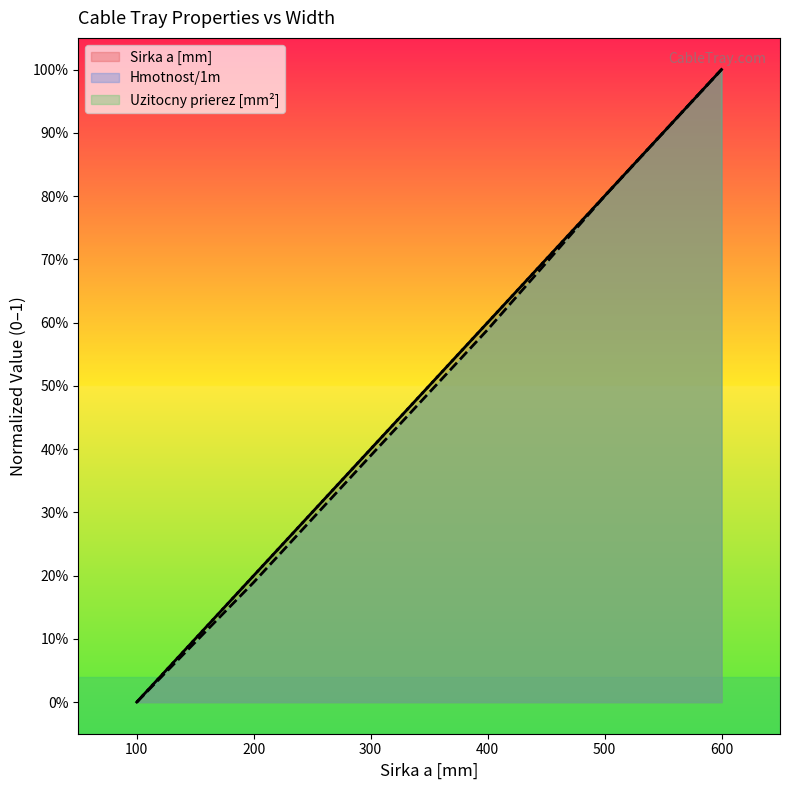

Does the chart display data point markers on the line(s)?

No